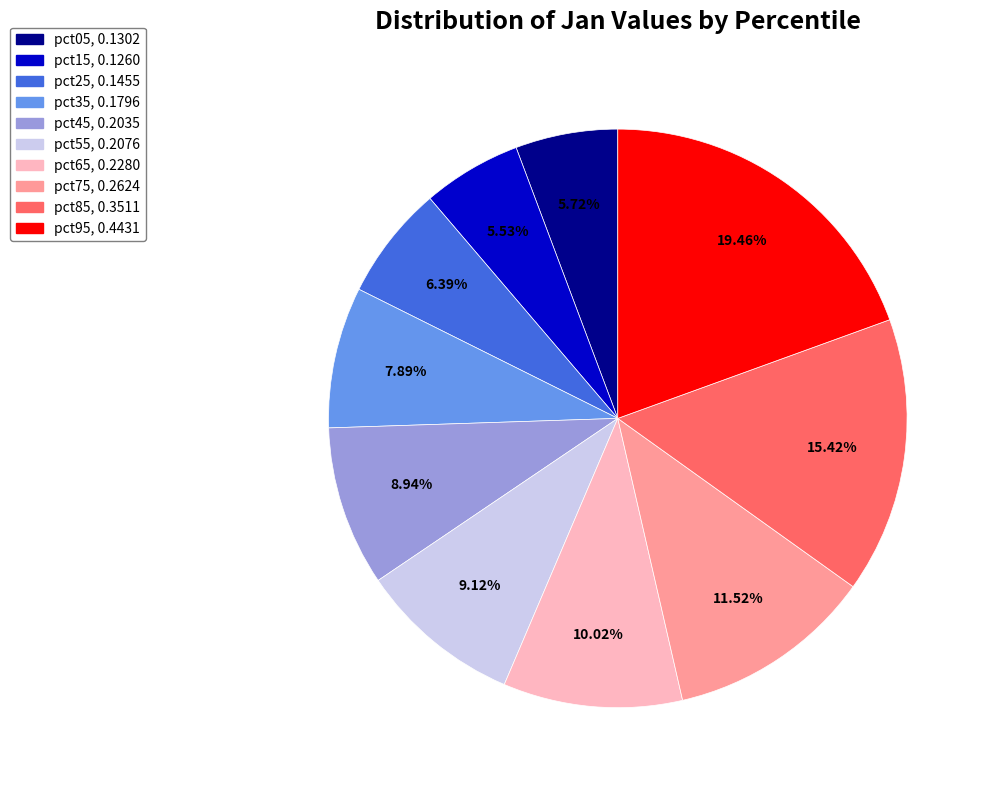

Between pct05 and pct75, which is larger?

pct75